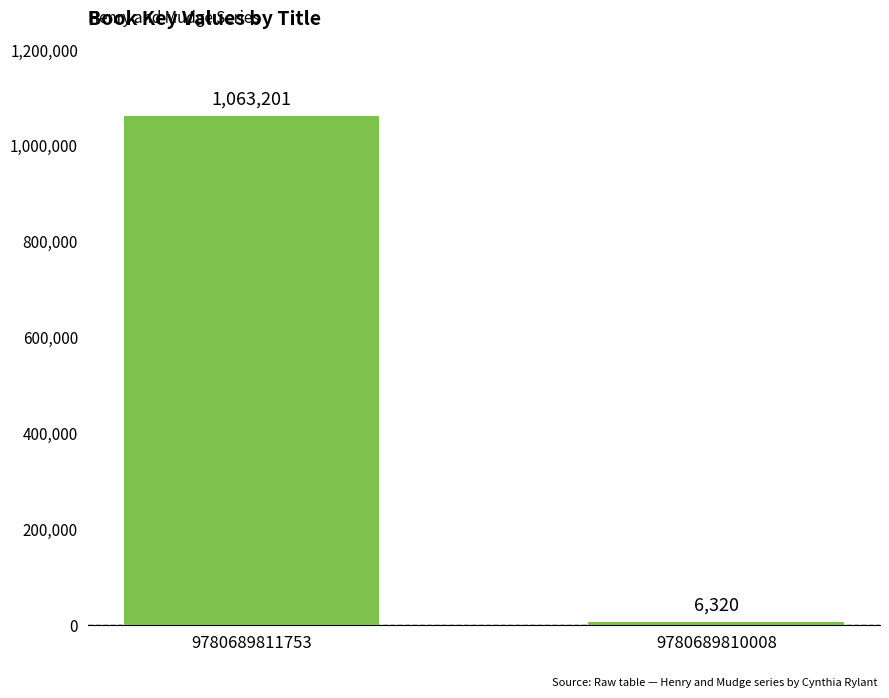

What is the difference between the values at 9780689810008 and 9780689811753?

1056881